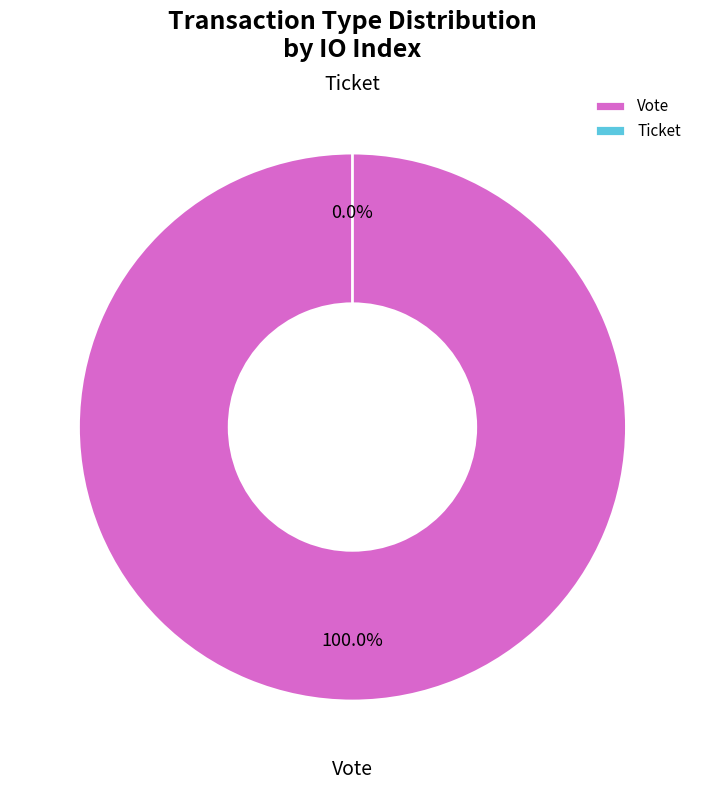

Is there any slice that represents more than half of the pie?

Yes